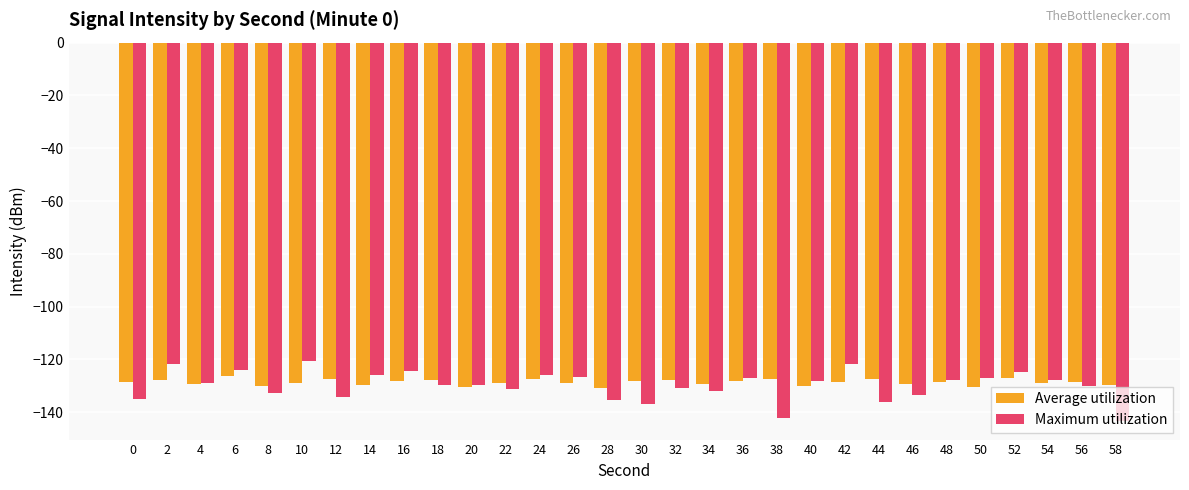

What is the total value across all series at 36?

-255.0